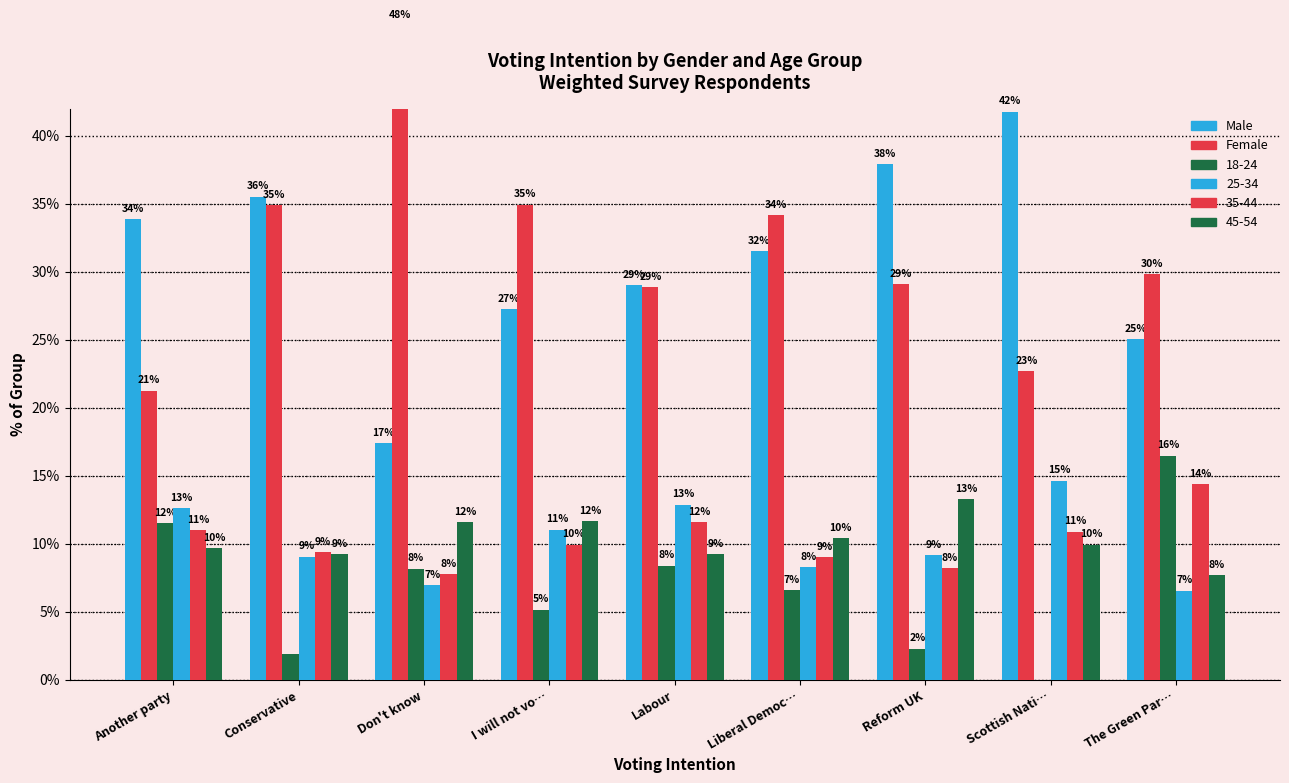

Does the chart contain stacked bars?

No